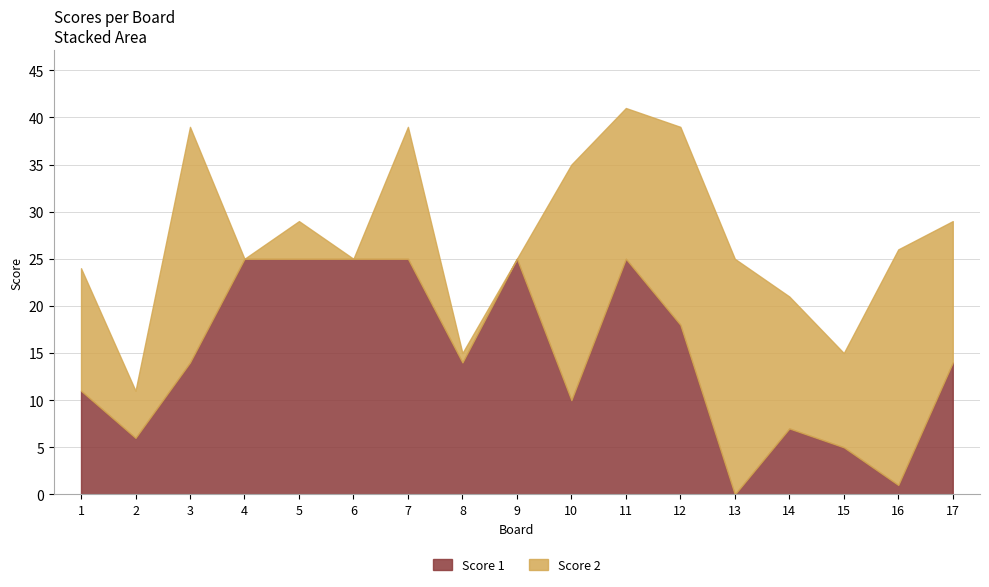

What is the change in value from 2 to 8?

+8